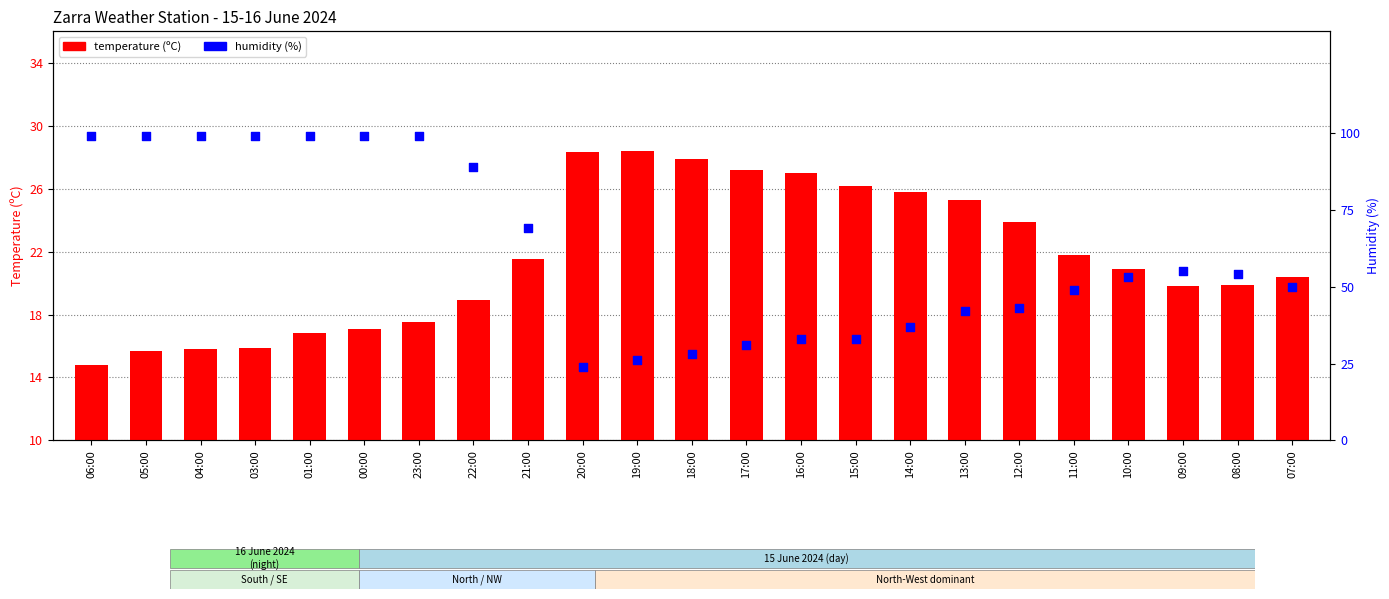

What is the total value across all series at 14:00?

62.8